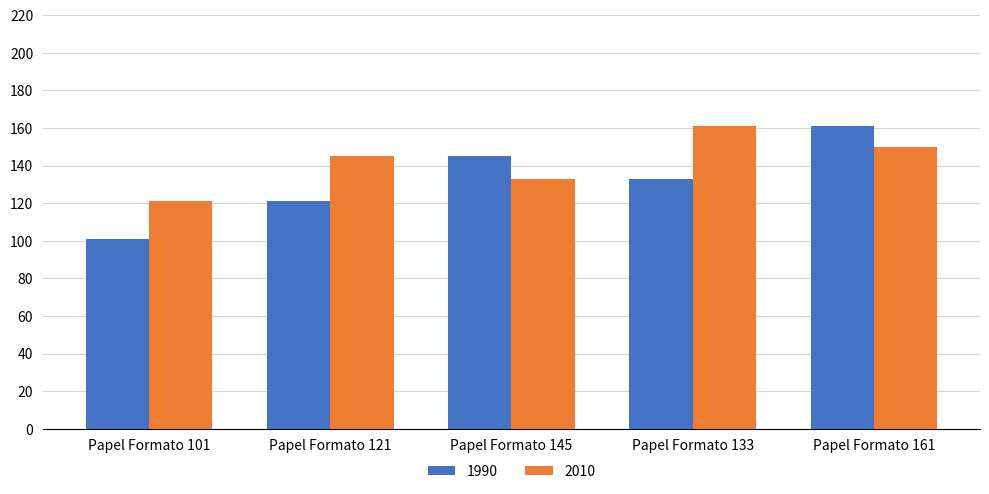

How many categories are shown in the chart?

5